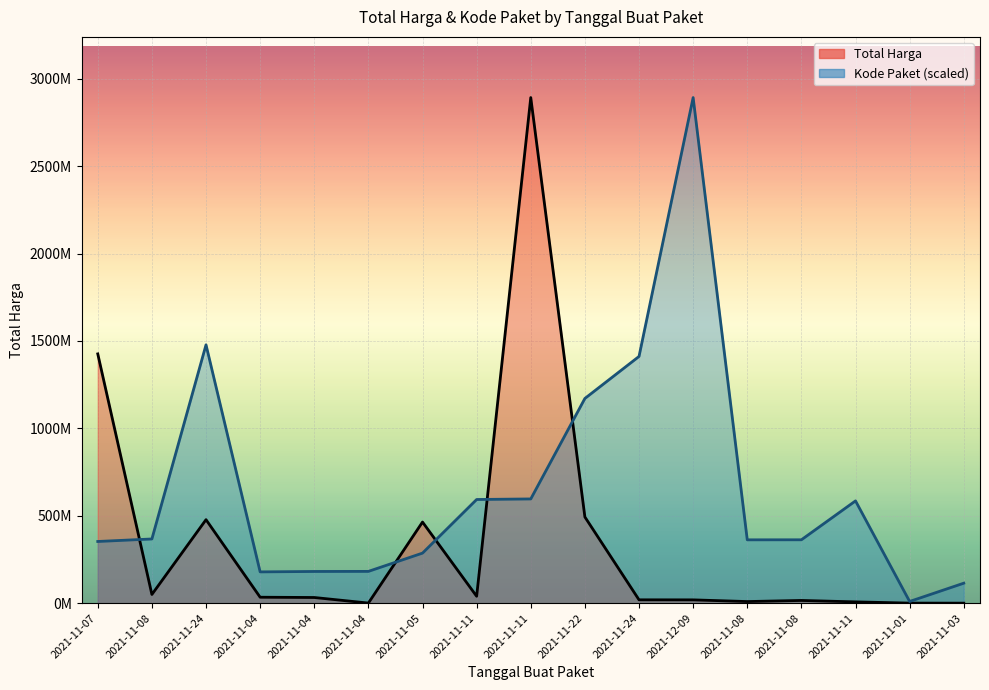

The Total Harga series shows 19175000.0 at 2021-11-24. True or false?

True